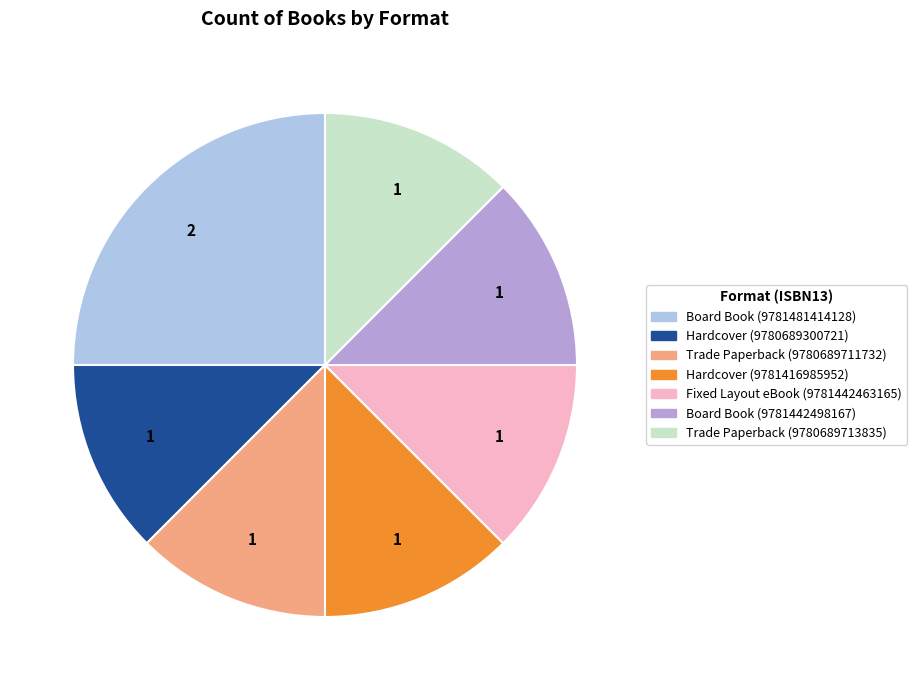

Does Trade Paperback (9780689711732) account for over 50% of the chart?

No